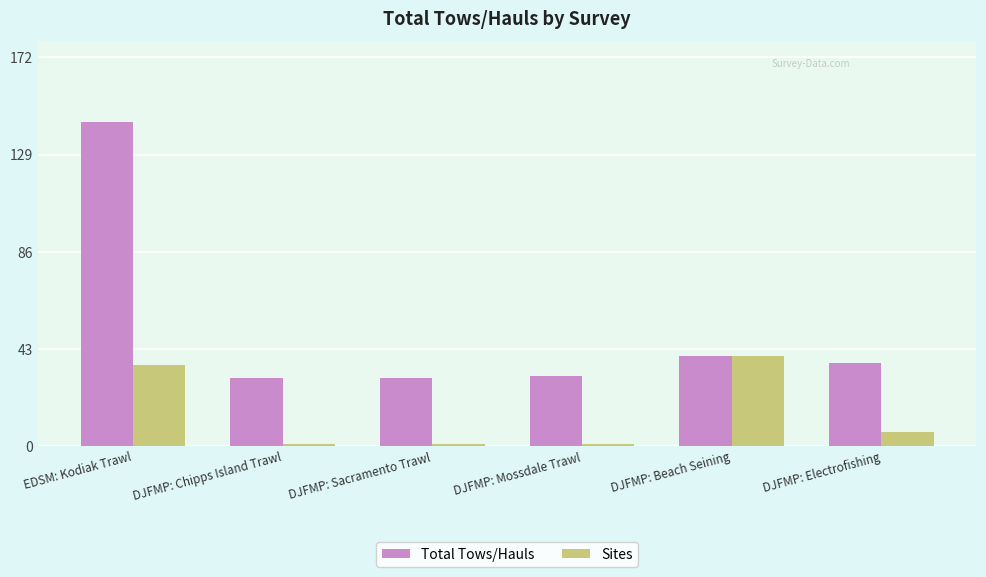

At which category does the chart reach its peak across all series?

EDSM: Kodiak Trawl